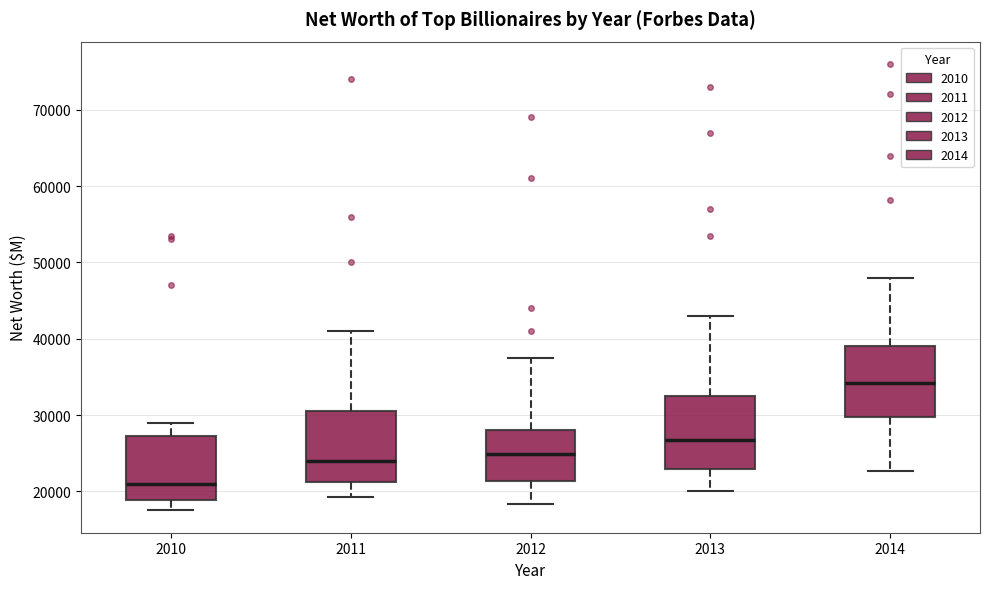

Where is the lower edge of the box at x = 2010 on the y-axis? The values are not printed on the chart, so give them approximately, as read against the axis.

19000